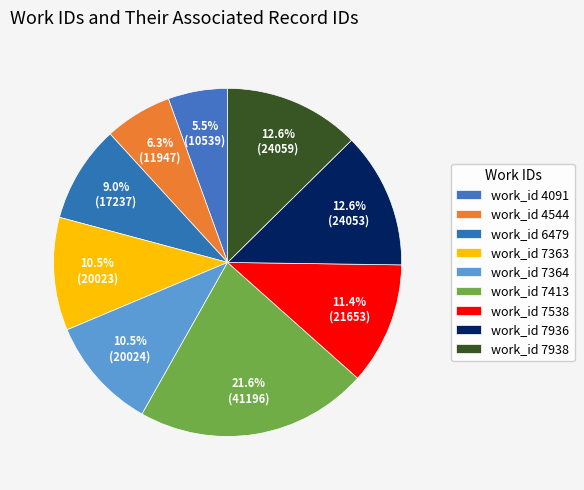

Count the number of slices in the pie.

9